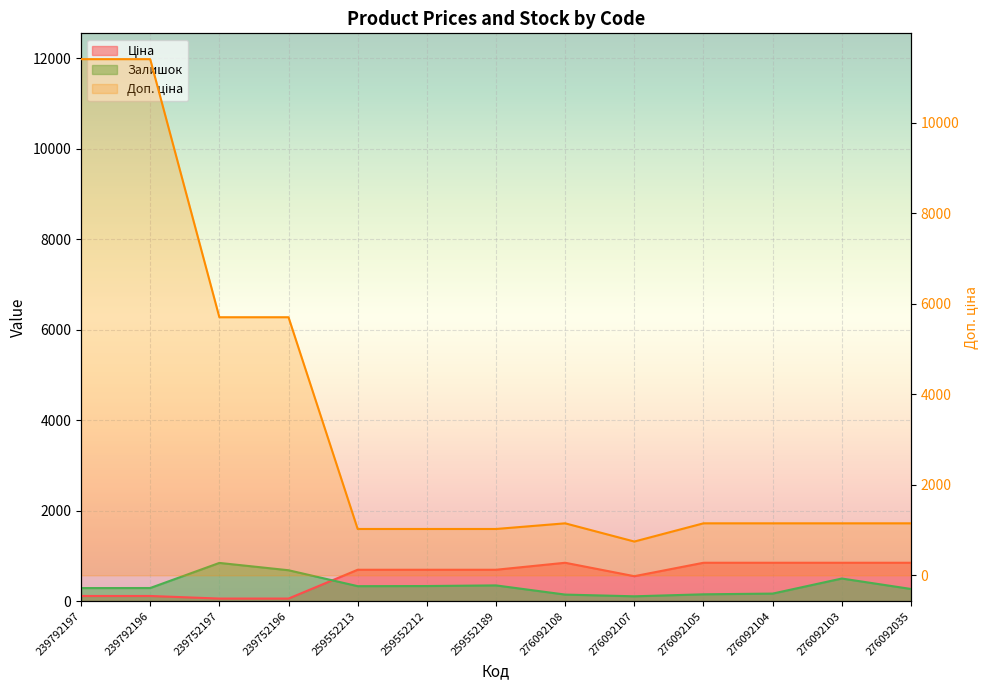

How many interior local valleys does the Залишок series have?

2